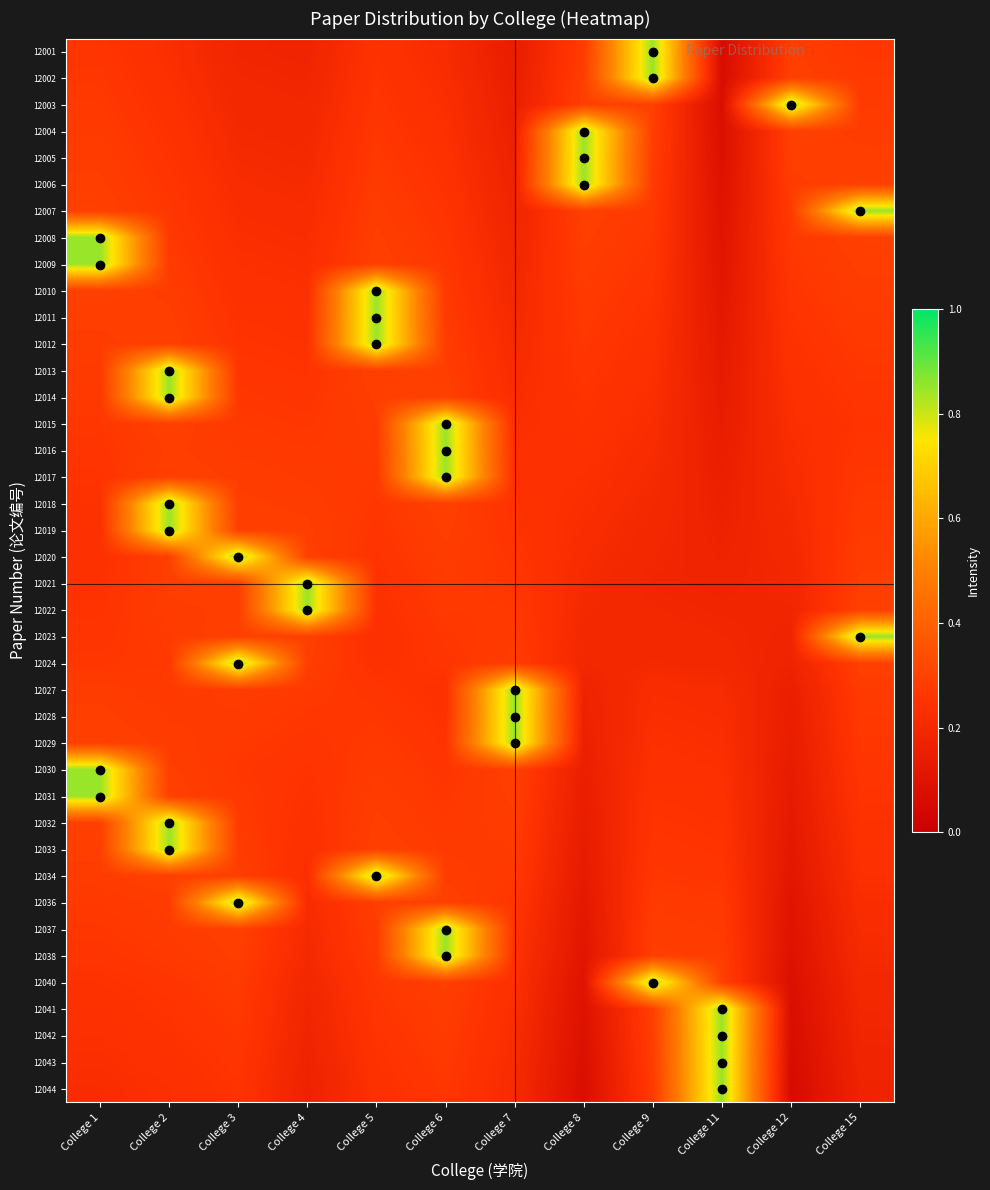

Reading right to left, what are all the values shown in this chart?

12001: College 15=0.3	College 12=0.3	College 11=0.1	College 9=0.8	College 8=0.3	College 7=0.1	College 6=0.2	College 5=0.2	College 4=0.2	College 3=0.2	College 2=0.2	College 1=0.3
12002: College 15=0.3	College 12=0.3	College 11=0.1	College 9=0.8	College 8=0.3	College 7=0.1	College 6=0.2	College 5=0.3	College 4=0.2	College 3=0.2	College 2=0.2	College 1=0.3
12003: College 15=0.3	College 12=0.8	College 11=0.1	College 9=0.3	College 8=0.3	College 7=0.2	College 6=0.2	College 5=0.3	College 4=0.2	College 3=0.2	College 2=0.2	College 1=0.3
12004: College 15=0.3	College 12=0.3	College 11=0.1	College 9=0.3	College 8=0.8	College 7=0.2	College 6=0.2	College 5=0.3	College 4=0.2	College 3=0.2	College 2=0.2	College 1=0.3
12005: College 15=0.3	College 12=0.3	College 11=0.1	College 9=0.3	College 8=0.8	College 7=0.2	College 6=0.2	College 5=0.3	College 4=0.2	College 3=0.2	College 2=0.3	College 1=0.3
12006: College 15=0.3	College 12=0.3	College 11=0.1	College 9=0.3	College 8=0.8	College 7=0.2	College 6=0.2	College 5=0.3	College 4=0.2	College 3=0.2	College 2=0.3	College 1=0.3
12007: College 15=0.8	College 12=0.3	College 11=0.1	College 9=0.3	College 8=0.3	College 7=0.2	College 6=0.3	College 5=0.3	College 4=0.2	College 3=0.2	College 2=0.3	College 1=0.3
12008: College 15=0.3	College 12=0.3	College 11=0.1	College 9=0.3	College 8=0.3	College 7=0.2	College 6=0.3	College 5=0.3	College 4=0.2	College 3=0.2	College 2=0.3	College 1=0.8
12009: College 15=0.3	College 12=0.3	College 11=0.1	College 9=0.3	College 8=0.3	College 7=0.2	College 6=0.3	College 5=0.3	College 4=0.2	College 3=0.2	College 2=0.3	College 1=0.8
12010: College 15=0.3	College 12=0.3	College 11=0.1	College 9=0.3	College 8=0.3	College 7=0.2	College 6=0.3	College 5=0.8	College 4=0.2	College 3=0.2	College 2=0.3	College 1=0.3
12011: College 15=0.3	College 12=0.3	College 11=0.1	College 9=0.2	College 8=0.3	College 7=0.2	College 6=0.3	College 5=0.8	College 4=0.2	College 3=0.2	College 2=0.3	College 1=0.3
12012: College 15=0.3	College 12=0.2	College 11=0.1	College 9=0.2	College 8=0.3	College 7=0.2	College 6=0.3	College 5=0.8	College 4=0.2	College 3=0.3	College 2=0.3	College 1=0.3
12013: College 15=0.3	College 12=0.2	College 11=0.1	College 9=0.2	College 8=0.3	College 7=0.2	College 6=0.3	College 5=0.3	College 4=0.3	College 3=0.3	College 2=0.8	College 1=0.3
12014: College 15=0.3	College 12=0.2	College 11=0.1	College 9=0.2	College 8=0.3	College 7=0.2	College 6=0.3	College 5=0.3	College 4=0.3	College 3=0.3	College 2=0.8	College 1=0.3
12015: College 15=0.3	College 12=0.2	College 11=0.1	College 9=0.2	College 8=0.2	College 7=0.2	College 6=0.8	College 5=0.3	College 4=0.3	College 3=0.3	College 2=0.3	College 1=0.3
12016: College 15=0.3	College 12=0.2	College 11=0.1	College 9=0.2	College 8=0.2	College 7=0.2	College 6=0.8	College 5=0.3	College 4=0.3	College 3=0.3	College 2=0.3	College 1=0.3
12017: College 15=0.3	College 12=0.2	College 11=0.2	College 9=0.2	College 8=0.2	College 7=0.2	College 6=0.8	College 5=0.3	College 4=0.3	College 3=0.3	College 2=0.3	College 1=0.3
12018: College 15=0.3	College 12=0.2	College 11=0.2	College 9=0.2	College 8=0.2	College 7=0.2	College 6=0.3	College 5=0.3	College 4=0.3	College 3=0.3	College 2=0.8	College 1=0.2
12019: College 15=0.3	College 12=0.2	College 11=0.2	College 9=0.2	College 8=0.2	College 7=0.3	College 6=0.3	College 5=0.3	College 4=0.3	College 3=0.3	College 2=0.8	College 1=0.2
12020: College 15=0.3	College 12=0.2	College 11=0.2	College 9=0.2	College 8=0.2	College 7=0.3	College 6=0.3	College 5=0.3	College 4=0.3	College 3=0.8	College 2=0.3	College 1=0.2
12021: College 15=0.3	College 12=0.2	College 11=0.2	College 9=0.2	College 8=0.2	College 7=0.3	College 6=0.3	College 5=0.2	College 4=0.8	College 3=0.3	College 2=0.3	College 1=0.2
12022: College 15=0.3	College 12=0.2	College 11=0.2	College 9=0.2	College 8=0.2	College 7=0.3	College 6=0.3	College 5=0.2	College 4=0.8	College 3=0.3	College 2=0.3	College 1=0.3
12023: College 15=0.8	College 12=0.2	College 11=0.2	College 9=0.2	College 8=0.2	College 7=0.3	College 6=0.3	College 5=0.2	College 4=0.3	College 3=0.3	College 2=0.3	College 1=0.3
12024: College 15=0.3	College 12=0.2	College 11=0.2	College 9=0.2	College 8=0.2	College 7=0.3	College 6=0.3	College 5=0.2	College 4=0.3	College 3=0.8	College 2=0.3	College 1=0.3
12027: College 15=0.3	College 12=0.2	College 11=0.2	College 9=0.2	College 8=0.2	College 7=0.8	College 6=0.2	College 5=0.3	College 4=0.3	College 3=0.3	College 2=0.3	College 1=0.3
12028: College 15=0.3	College 12=0.1	College 11=0.2	College 9=0.2	College 8=0.2	College 7=0.8	College 6=0.2	College 5=0.3	College 4=0.3	College 3=0.3	College 2=0.3	College 1=0.3
12029: College 15=0.3	College 12=0.1	College 11=0.2	College 9=0.2	College 8=0.2	College 7=0.8	College 6=0.3	College 5=0.3	College 4=0.3	College 3=0.3	College 2=0.3	College 1=0.3
12030: College 15=0.3	College 12=0.1	College 11=0.2	College 9=0.2	College 8=0.2	College 7=0.3	College 6=0.3	College 5=0.3	College 4=0.3	College 3=0.3	College 2=0.3	College 1=0.8
12031: College 15=0.3	College 12=0.1	College 11=0.2	College 9=0.2	College 8=0.1	College 7=0.3	College 6=0.3	College 5=0.3	College 4=0.2	College 3=0.3	College 2=0.3	College 1=0.8
12032: College 15=0.2	College 12=0.1	College 11=0.2	College 9=0.3	College 8=0.1	College 7=0.3	College 6=0.3	College 5=0.3	College 4=0.2	College 3=0.3	College 2=0.8	College 1=0.3
12033: College 15=0.2	College 12=0.1	College 11=0.3	College 9=0.3	College 8=0.1	College 7=0.3	College 6=0.3	College 5=0.3	College 4=0.2	College 3=0.3	College 2=0.8	College 1=0.3
12034: College 15=0.2	College 12=0.1	College 11=0.3	College 9=0.3	College 8=0.1	College 7=0.3	College 6=0.3	College 5=0.8	College 4=0.2	College 3=0.3	College 2=0.3	College 1=0.3
12036: College 15=0.2	College 12=0.1	College 11=0.3	College 9=0.3	College 8=0.1	College 7=0.3	College 6=0.3	College 5=0.3	College 4=0.2	College 3=0.8	College 2=0.3	College 1=0.3
12037: College 15=0.2	College 12=0.1	College 11=0.3	College 9=0.3	College 8=0.1	College 7=0.3	College 6=0.8	College 5=0.3	College 4=0.2	College 3=0.3	College 2=0.3	College 1=0.3
12038: College 15=0.2	College 12=0.1	College 11=0.3	College 9=0.3	College 8=0.1	College 7=0.2	College 6=0.8	College 5=0.3	College 4=0.2	College 3=0.3	College 2=0.3	College 1=0.3
12040: College 15=0.2	College 12=0.1	College 11=0.3	College 9=0.8	College 8=0.1	College 7=0.2	College 6=0.3	College 5=0.3	College 4=0.2	College 3=0.3	College 2=0.3	College 1=0.2
12041: College 15=0.2	College 12=0.1	College 11=0.8	College 9=0.3	College 8=0.1	College 7=0.2	College 6=0.3	College 5=0.3	College 4=0.2	College 3=0.3	College 2=0.3	College 1=0.2
12042: College 15=0.2	College 12=0.1	College 11=0.8	College 9=0.3	College 8=0.1	College 7=0.2	College 6=0.3	College 5=0.3	College 4=0.2	College 3=0.3	College 2=0.2	College 1=0.2
12043: College 15=0.2	College 12=0.1	College 11=0.8	College 9=0.3	College 8=0.1	College 7=0.2	College 6=0.3	College 5=0.2	College 4=0.2	College 3=0.3	College 2=0.2	College 1=0.2
12044: College 15=0.2	College 12=0.1	College 11=0.8	College 9=0.3	College 8=0.1	College 7=0.2	College 6=0.3	College 5=0.2	College 4=0.2	College 3=0.3	College 2=0.2	College 1=0.2